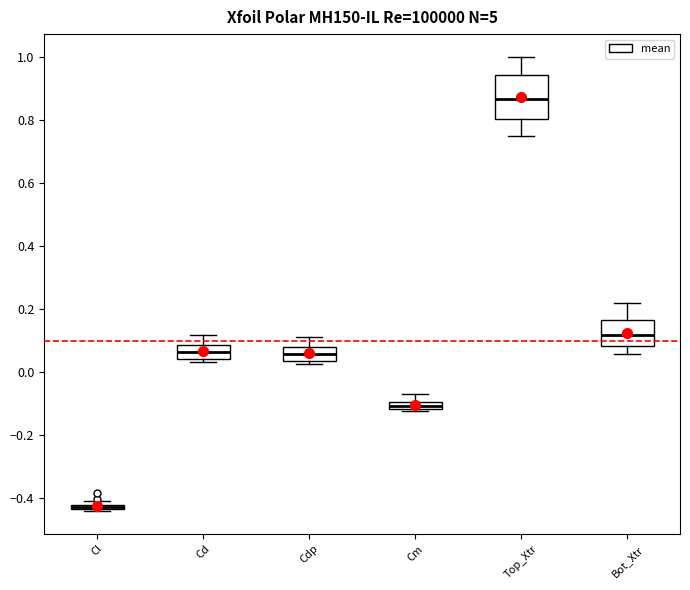

Where does the lower whisker of the box for Bot_Xtr end on the y-axis? The values are not printed on the chart, so give them approximately, as read against the axis.

0.06